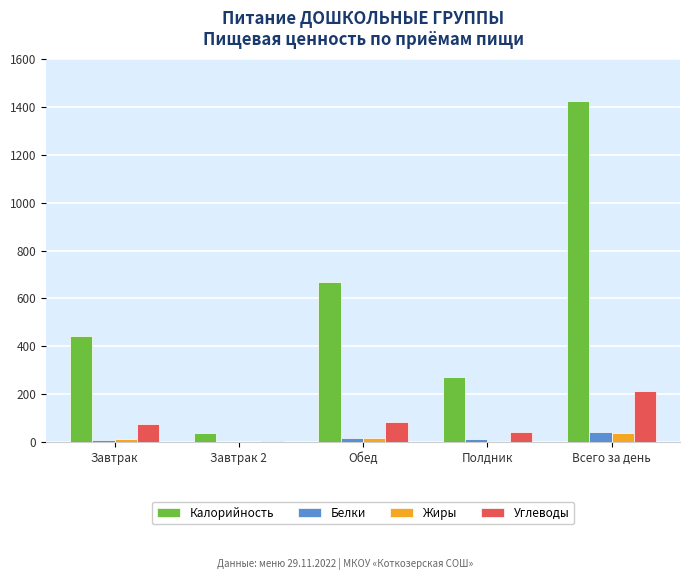

True or false: Углеводы has a value of 383.0 at Всего за день.

False